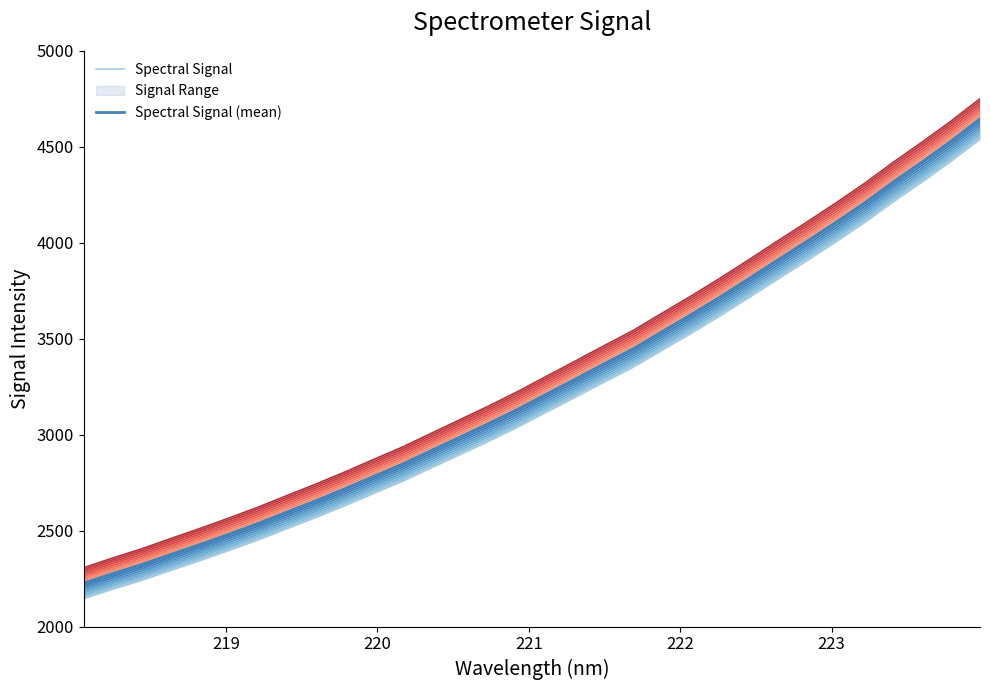

True or false: Spectral Signal and Spectral Signal (mean) intersect in this chart.

False